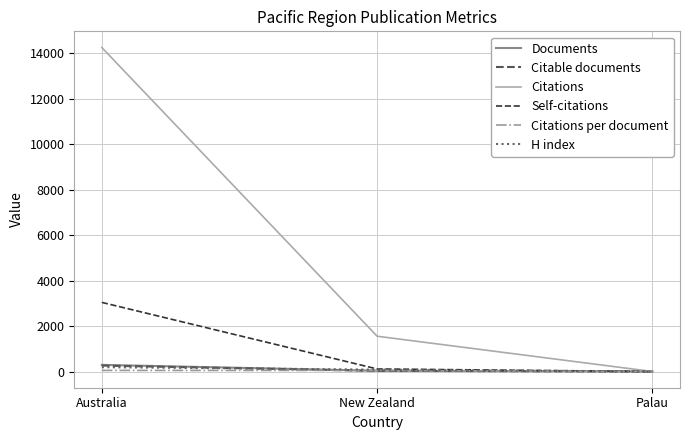

What is the difference between the maximum and minimum values in the Documents series?

292.0